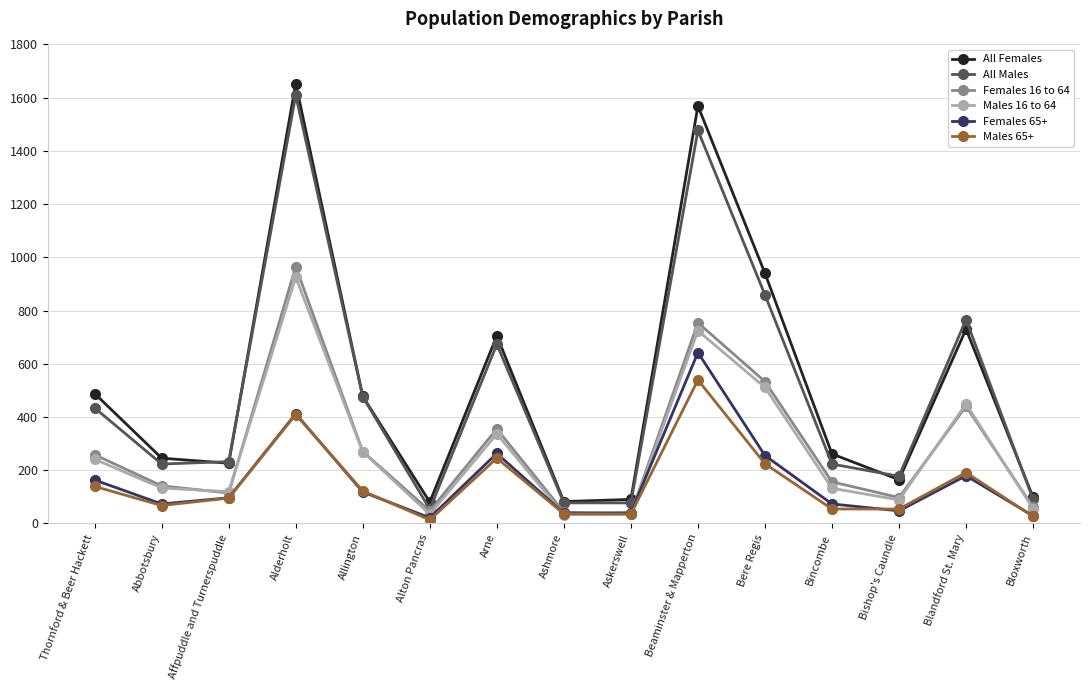

What is the label of the 5th point from the right?

Bere Regis